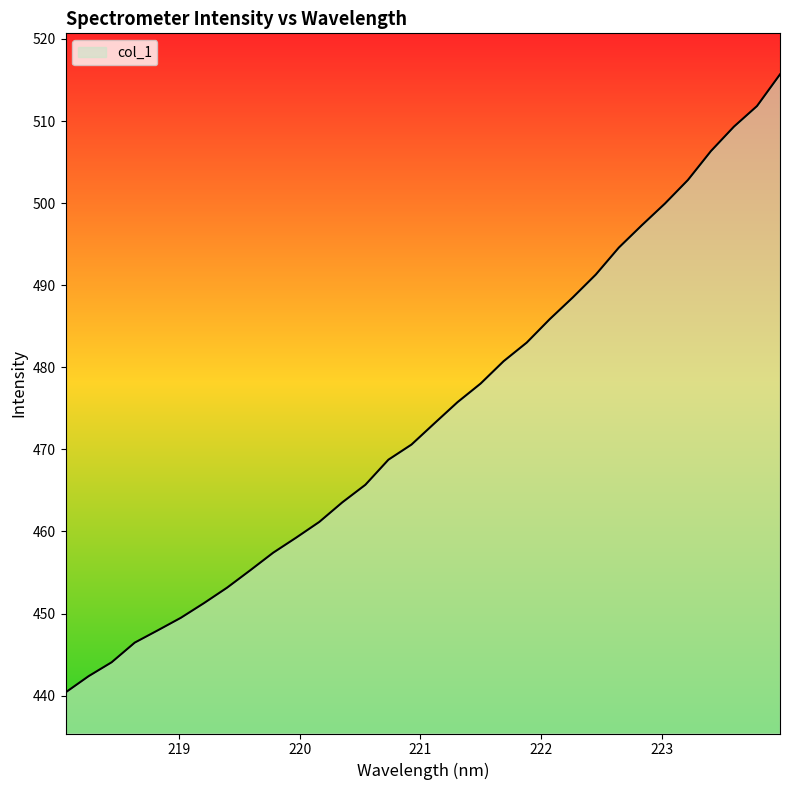

What is the minimum value shown in the chart?

440.4